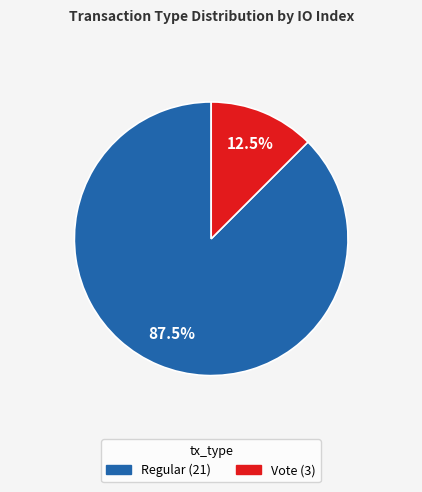

Which category has the biggest portion of the pie?

Regular